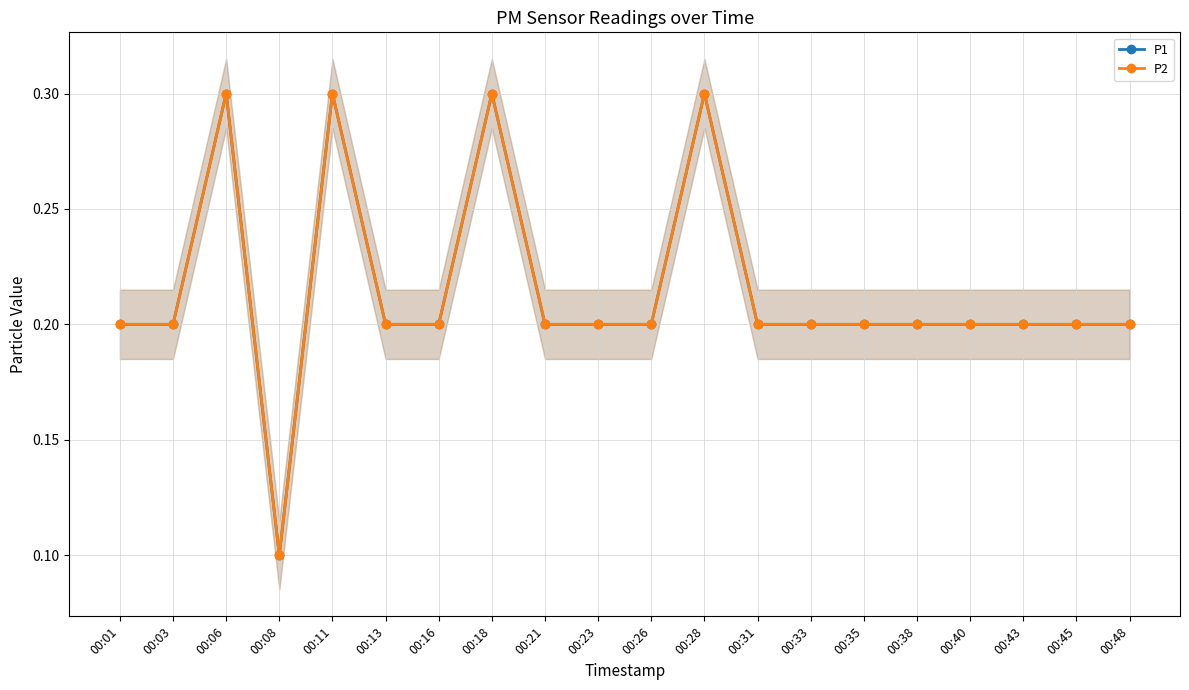

Reading right to left, extract all data points from this chart.

P1: 00:48=0.2	00:45=0.2	00:43=0.2	00:40=0.2	00:38=0.2	00:35=0.2	00:33=0.2	00:31=0.2	00:28=0.3	00:26=0.2	00:23=0.2	00:21=0.2	00:18=0.3	00:16=0.2	00:13=0.2	00:11=0.3	00:08=0.1	00:06=0.3	00:03=0.2	00:01=0.2
P2: 00:48=0.2	00:45=0.2	00:43=0.2	00:40=0.2	00:38=0.2	00:35=0.2	00:33=0.2	00:31=0.2	00:28=0.3	00:26=0.2	00:23=0.2	00:21=0.2	00:18=0.3	00:16=0.2	00:13=0.2	00:11=0.3	00:08=0.1	00:06=0.3	00:03=0.2	00:01=0.2